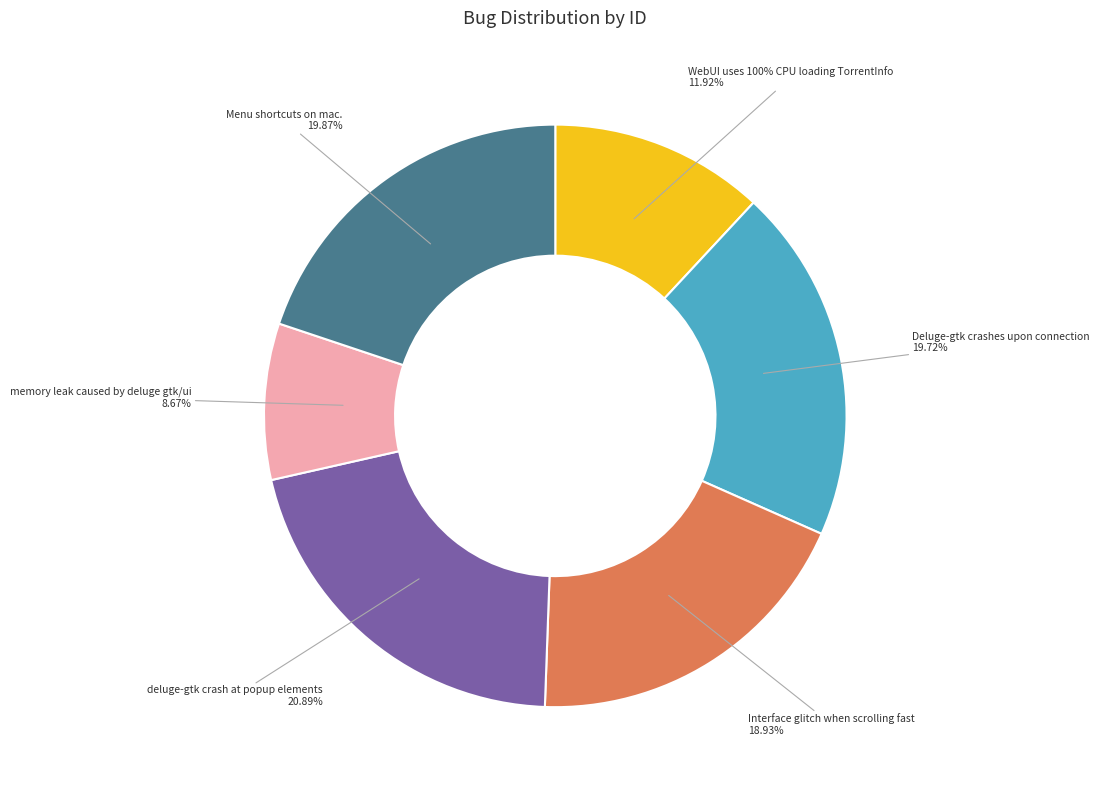

Count the number of slices in the pie.

6